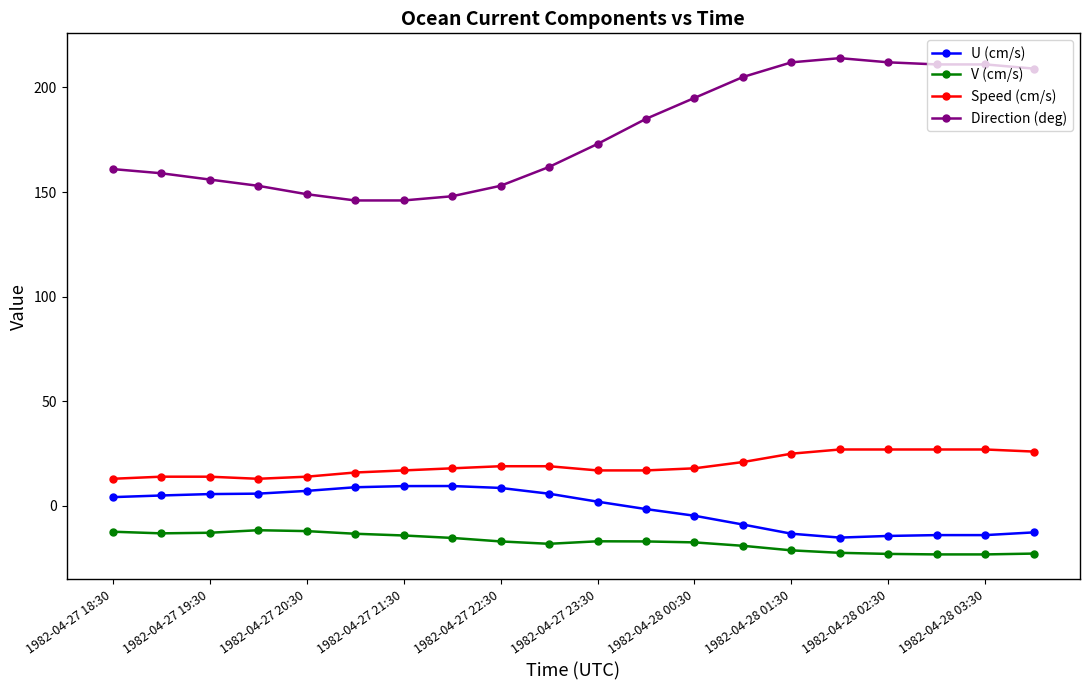

Rank the series by their maximum value, from highest to lowest.

Direction (deg), Speed (cm/s), U (cm/s), V (cm/s)